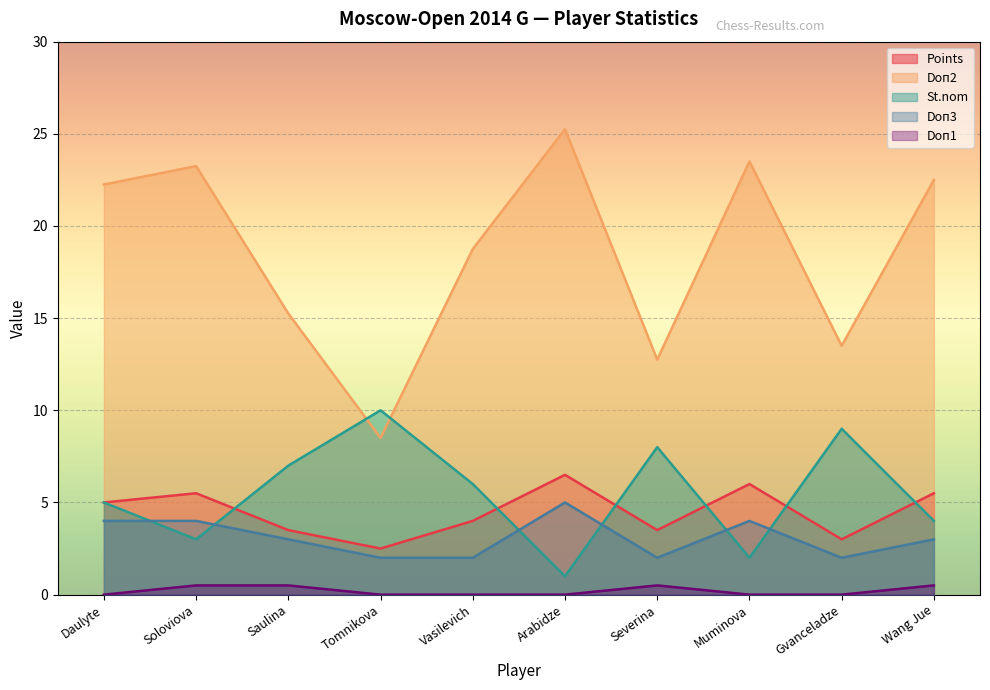

How many Doп1 values are between 0 and 1?

10